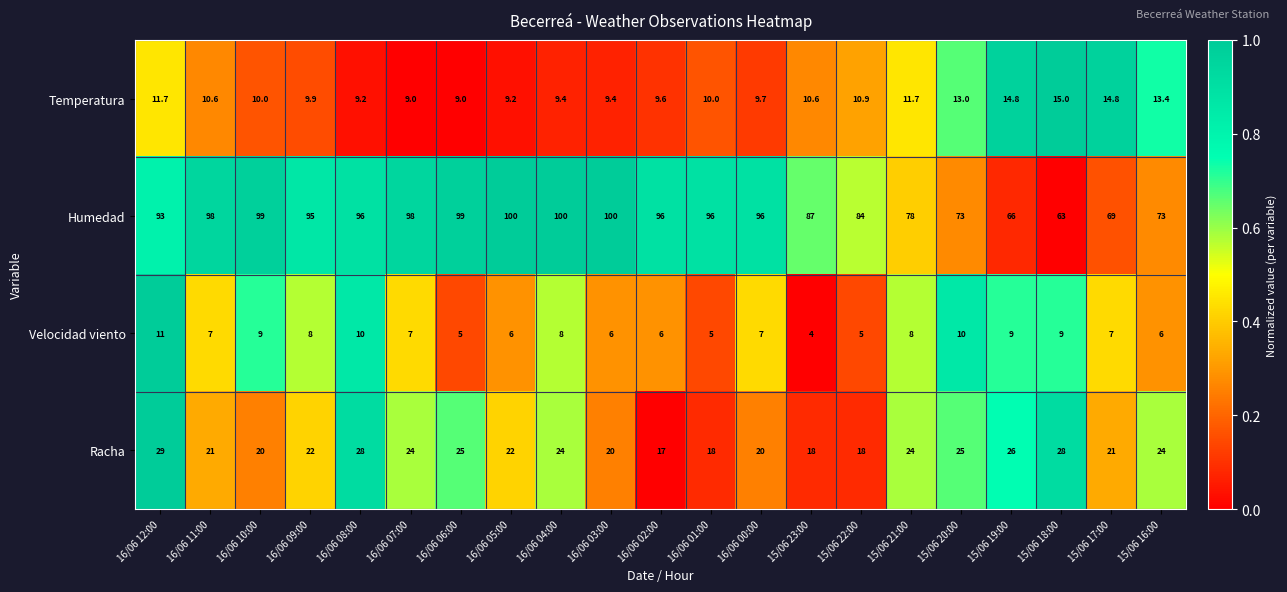

Where does the Temperatura series first go above 10?

16/06 12:00